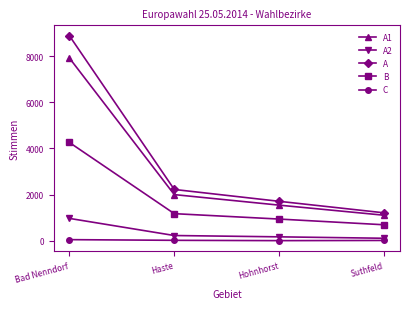

True or false: A1 and B cross at least once.

False